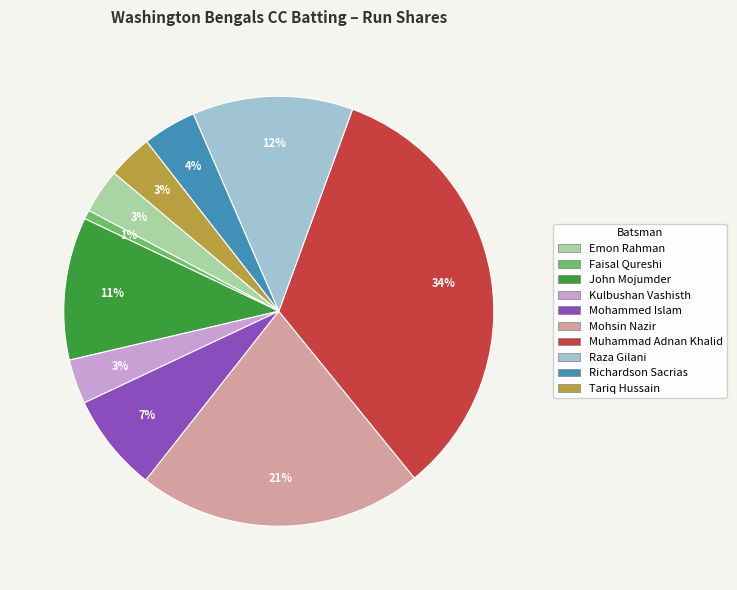

Does any single category account for the majority?

No